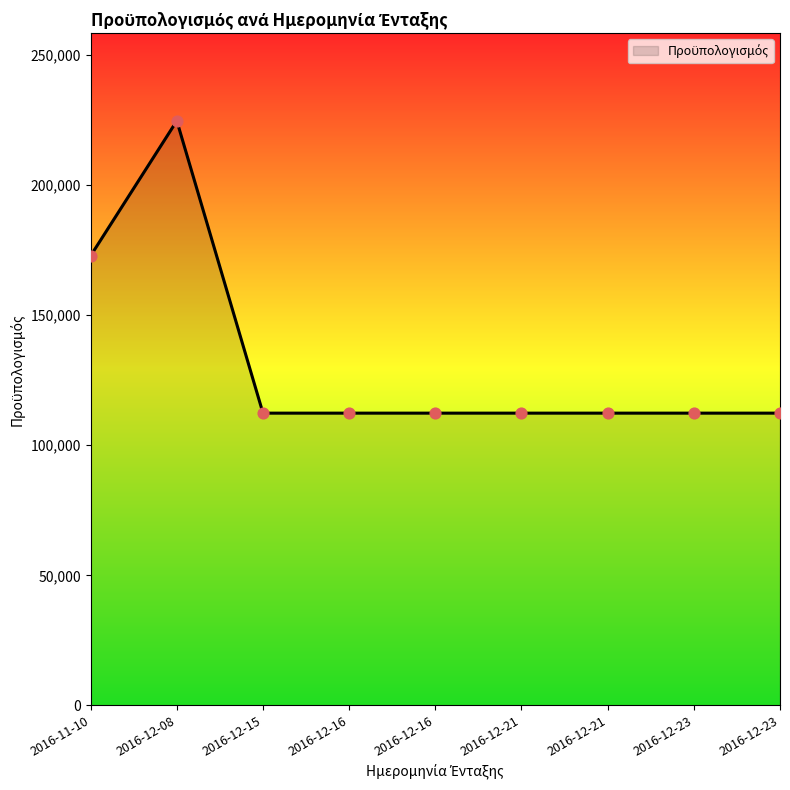

What is the change in value from 2016-12-08 to 2016-12-15?

-112320